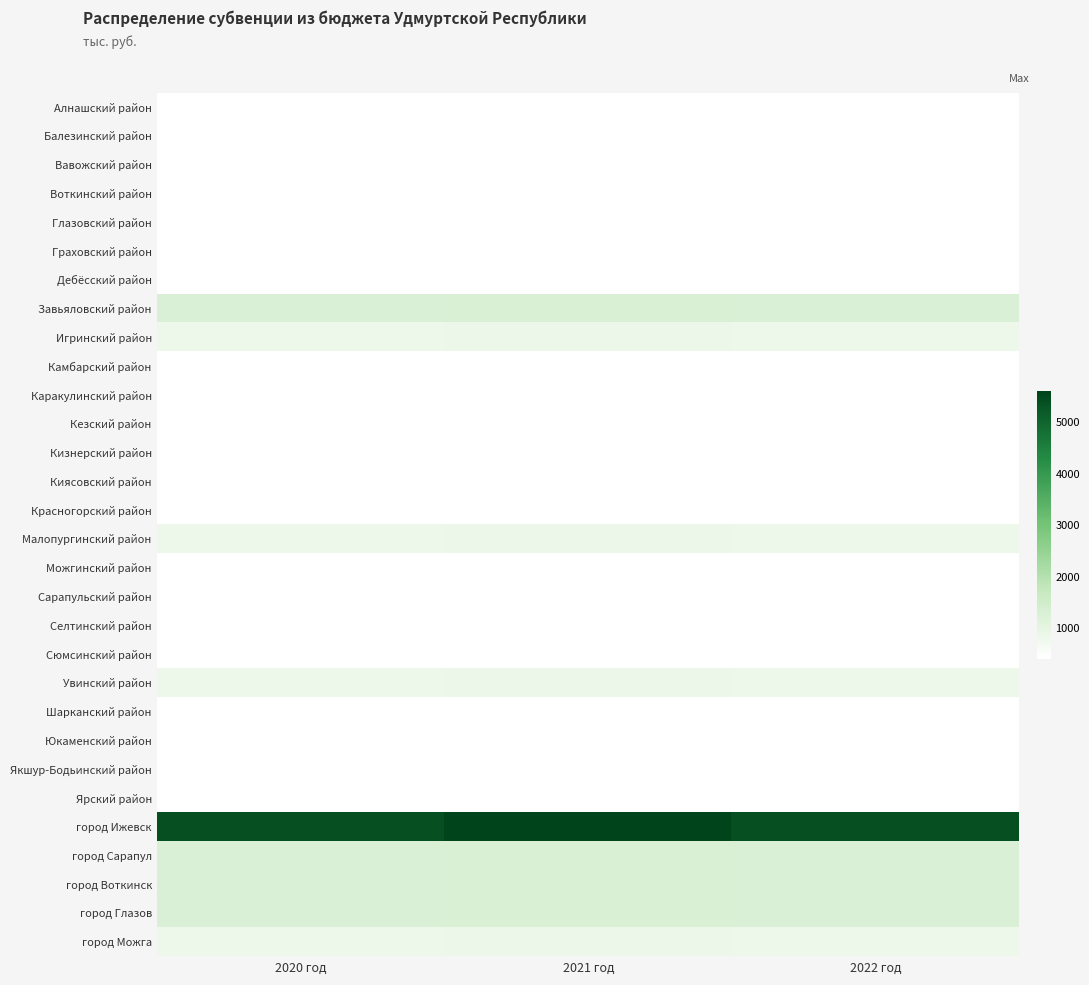

Reading right to left, list all the values displayed in this chart.

Алнашский район: 2022 год=407.2	2021 год=424.8	2020 год=407.2
Балезинский район: 2022 год=407.2	2021 год=424.8	2020 год=407.2
Вавожский район: 2022 год=407.2	2021 год=424.8	2020 год=407.2
Воткинский район: 2022 год=407.2	2021 год=424.8	2020 год=407.2
Глазовский район: 2022 год=407.2	2021 год=424.8	2020 год=407.2
Граховский район: 2022 год=407.2	2021 год=424.8	2020 год=407.2
Дебёсский район: 2022 год=407.2	2021 год=424.8	2020 год=407.2
Завьяловский район: 2022 год=1248.0	2021 год=1300.8	2020 год=1248.0
Игринский район: 2022 год=814.4	2021 год=849.6	2020 год=814.4
Камбарский район: 2022 год=407.2	2021 год=424.8	2020 год=407.2
Каракулинский район: 2022 год=407.2	2021 год=424.8	2020 год=407.2
Кезский район: 2022 год=407.2	2021 год=424.8	2020 год=407.2
Кизнерский район: 2022 год=407.2	2021 год=424.8	2020 год=407.2
Киясовский район: 2022 год=407.2	2021 год=424.8	2020 год=407.2
Красногорский район: 2022 год=407.2	2021 год=424.8	2020 год=407.2
Малопургинский район: 2022 год=814.4	2021 год=849.6	2020 год=814.4
Можгинский район: 2022 год=407.2	2021 год=424.8	2020 год=407.2
Сарапульский район: 2022 год=407.2	2021 год=424.8	2020 год=407.2
Селтинский район: 2022 год=407.2	2021 год=424.8	2020 год=407.2
Сюмсинский район: 2022 год=407.2	2021 год=424.8	2020 год=407.2
Увинский район: 2022 год=814.4	2021 год=849.6	2020 год=814.4
Шарканский район: 2022 год=407.2	2021 год=424.8	2020 год=407.2
Юкаменский район: 2022 год=407.2	2021 год=424.8	2020 год=407.2
Якшур-Бодьинский район: 2022 год=407.2	2021 год=424.8	2020 год=407.2
Ярский район: 2022 год=407.2	2021 год=424.8	2020 год=407.2
город Ижевск: 2022 год=5407.2	2021 год=5618.4	2020 год=5407.2
город Сарапул: 2022 год=1248.0	2021 год=1300.8	2020 год=1248.0
город Воткинск: 2022 год=1248.0	2021 год=1300.8	2020 год=1248.0
город Глазов: 2022 год=1248.0	2021 год=1300.8	2020 год=1248.0
город Можга: 2022 год=814.4	2021 год=849.6	2020 год=814.4